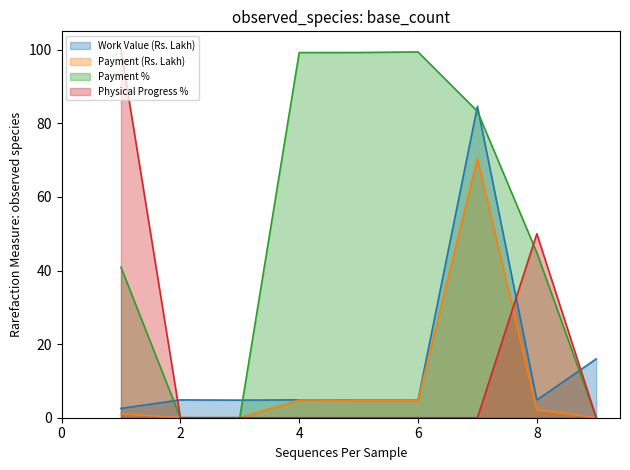

True or false: Work Value (Rs. Lakh) has more than 0 points higher than both neighbors.

True